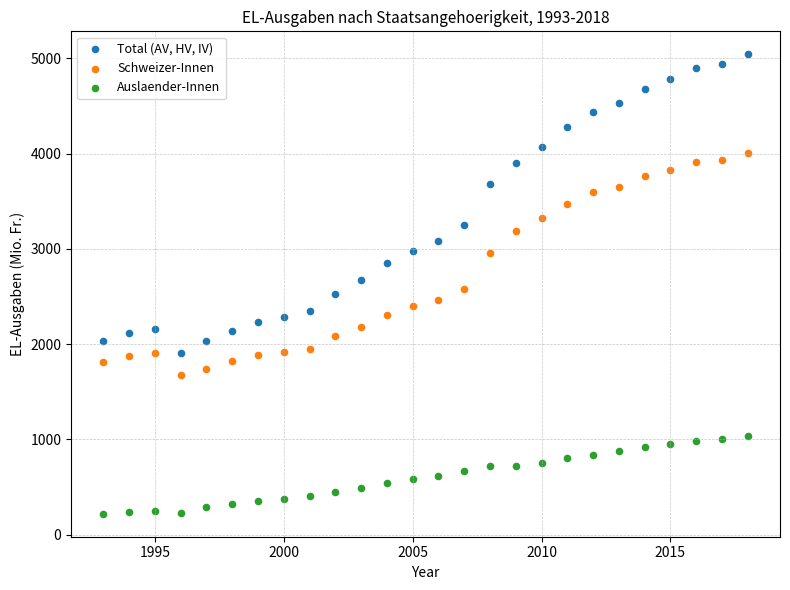

Which series has the largest Y range (max minus min)?

Total (AV, HV, IV)